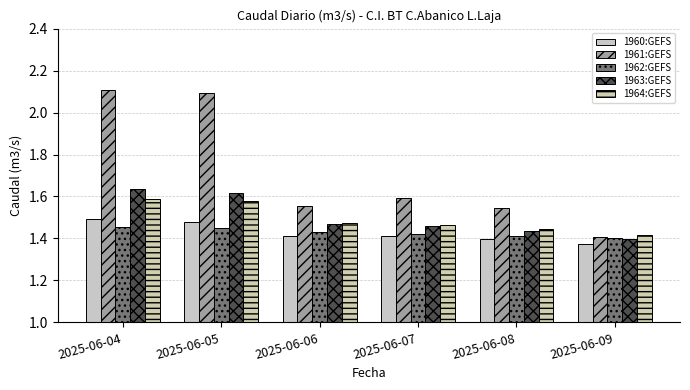

What is the sum of the 1961:GEFS values at 2025-06-09 and 2025-06-04?

3.5